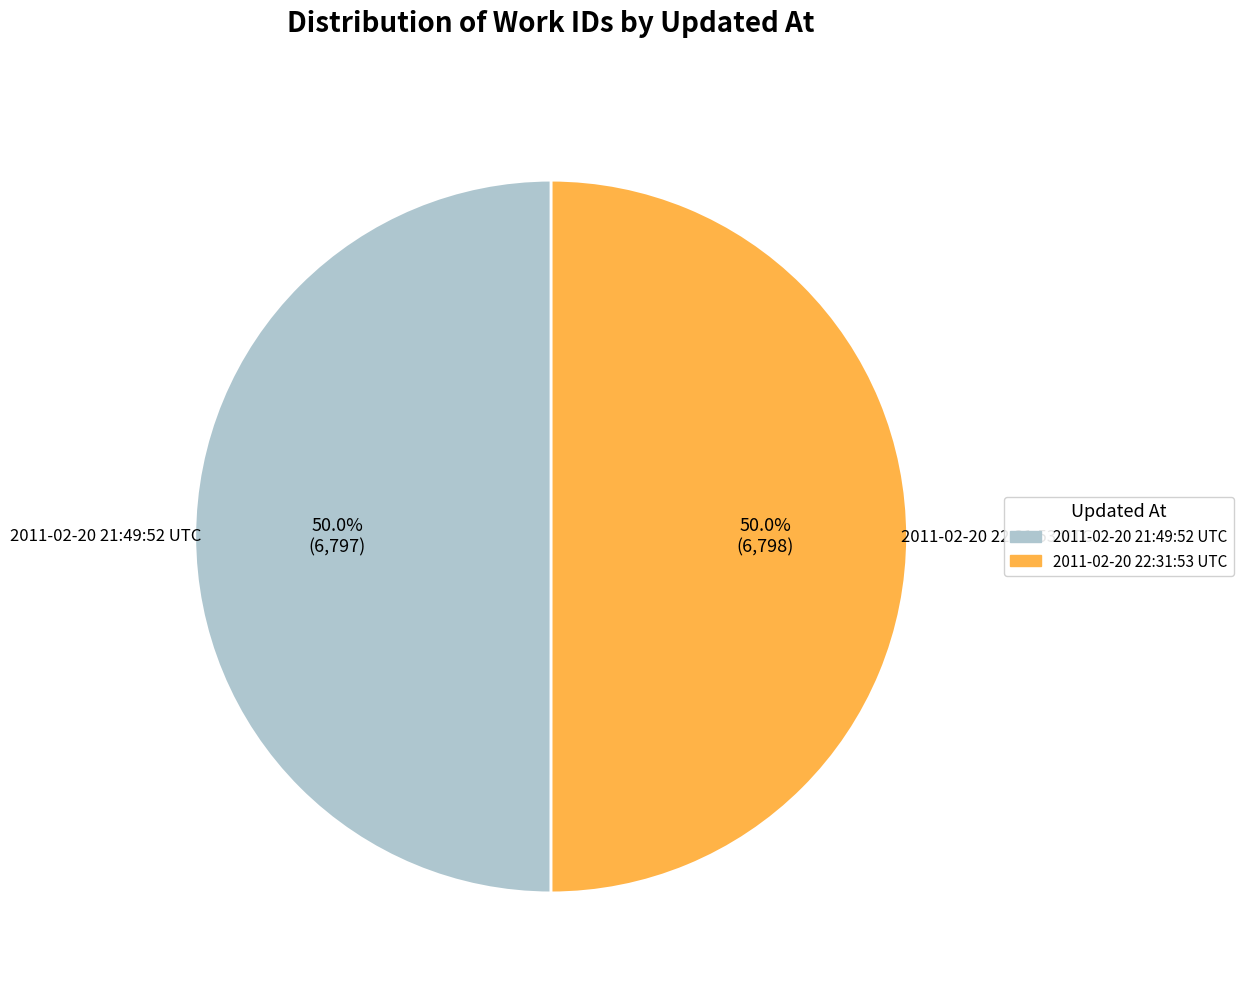

Approximately how many times larger is the value at 2011-02-20 22:31:53 UTC compared to 2011-02-20 21:49:52 UTC?

1.0